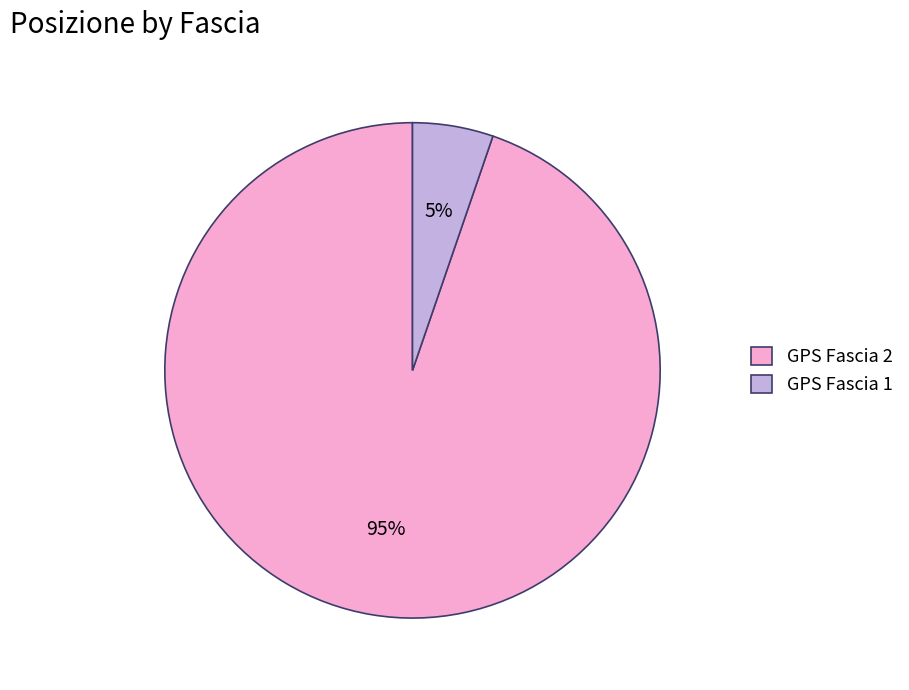

Between GPS Fascia 2 and GPS Fascia 1, which is larger?

GPS Fascia 2